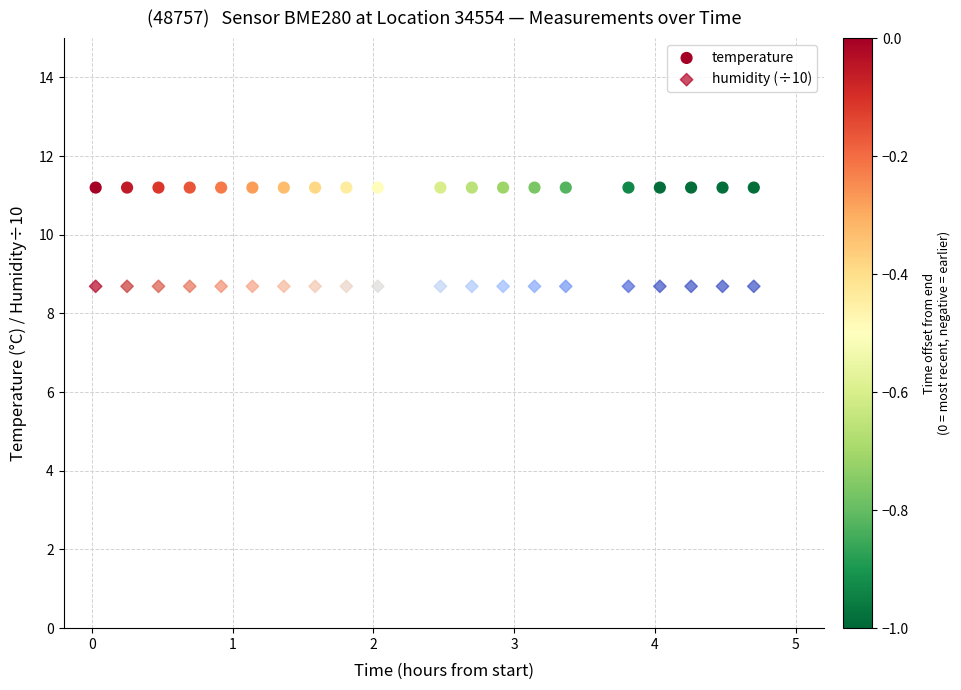

Which series contains the lowest Y value?

humidity (÷10)